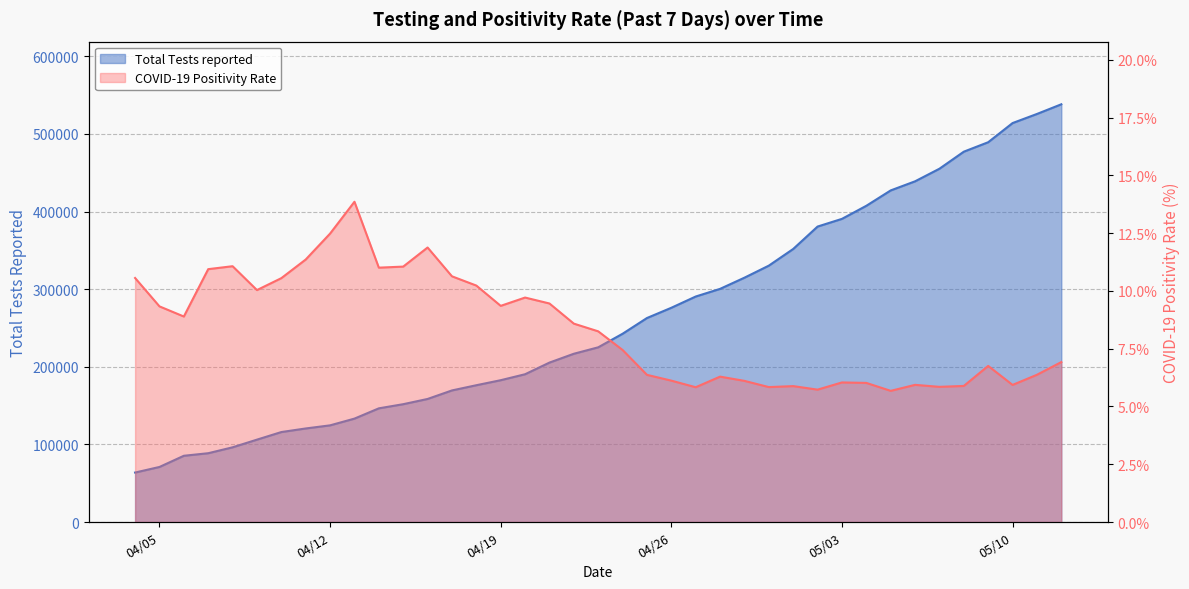

What are all the series names shown in the legend?

Total Tests reported, COVID-19 Positivity Rate